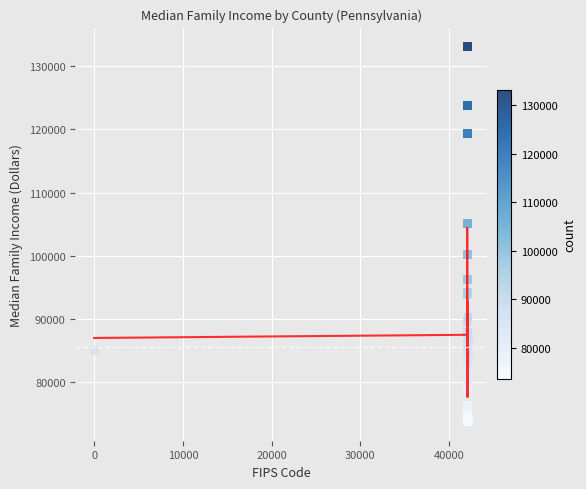

What Y value in the scatter plot is closest to 103408?

105072